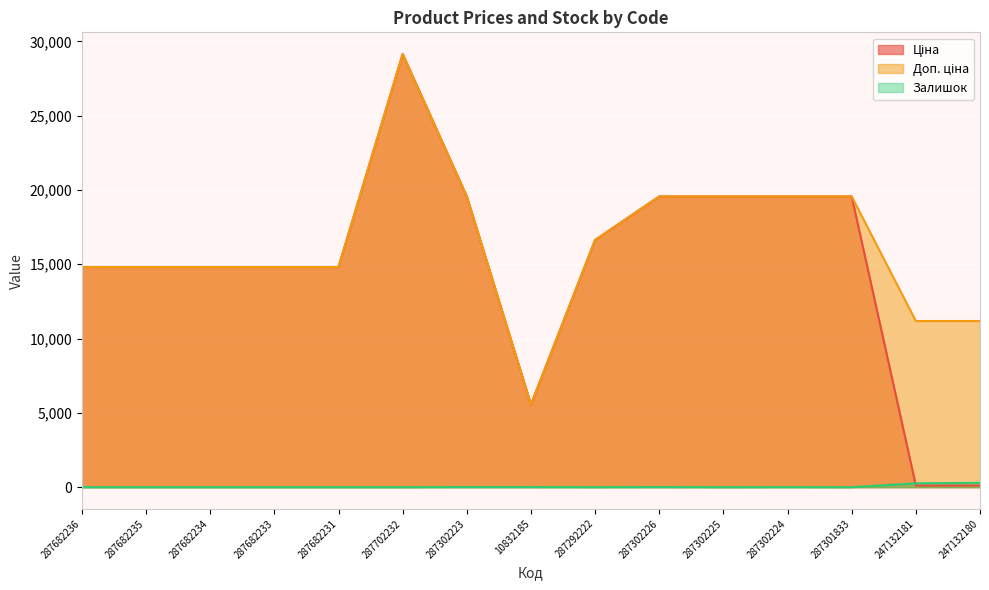

At which category does Доп. ціна reach its first local peak?

287702232